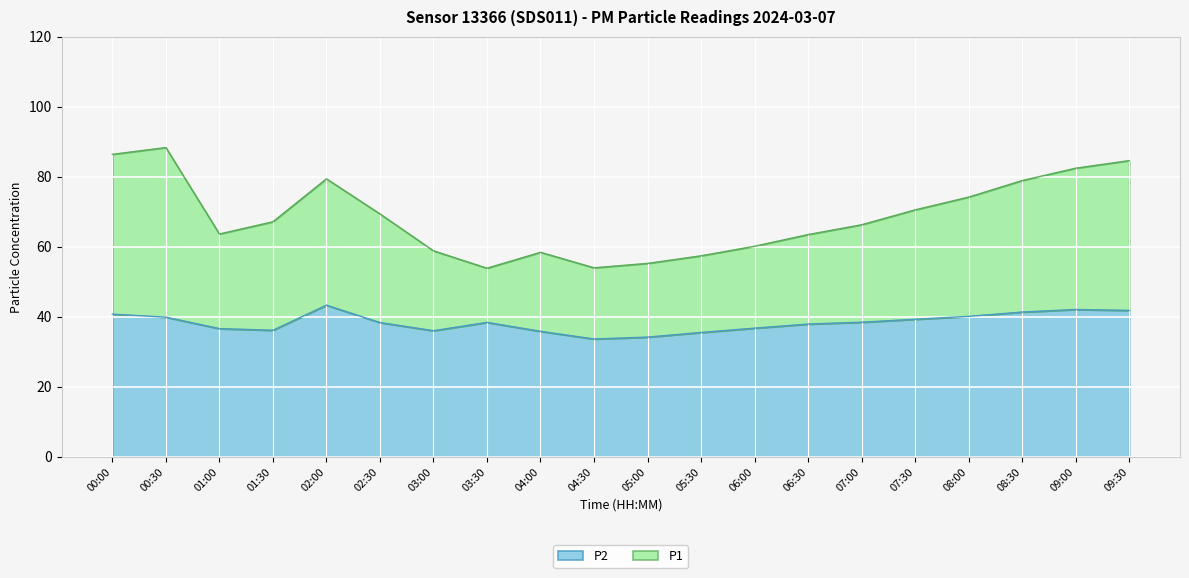

How many lines are shown in the chart?

2